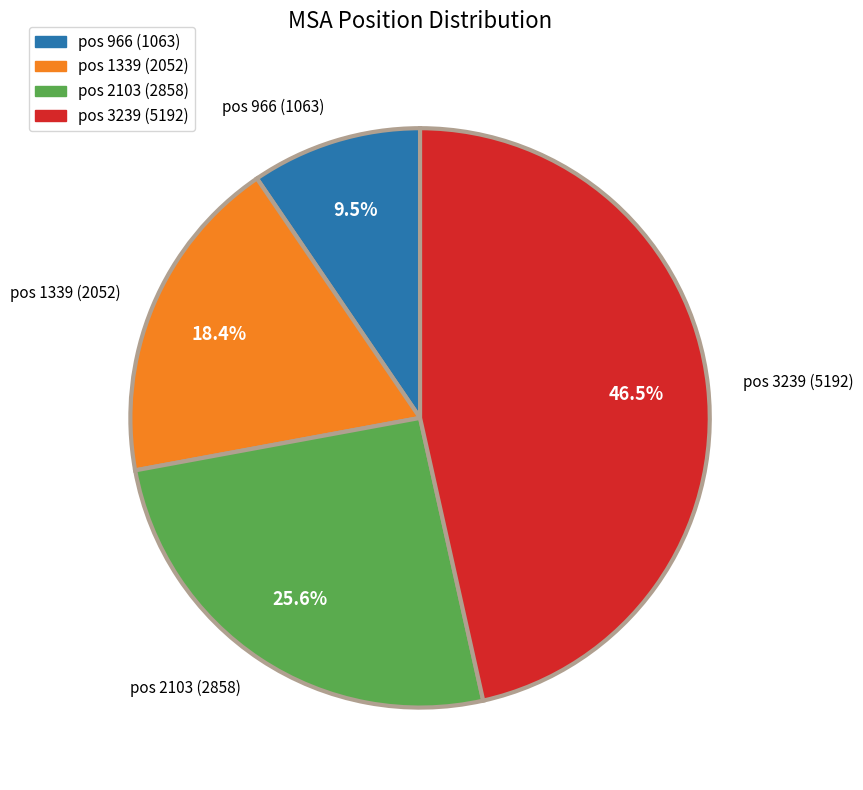

What portion of the pie excludes pos 3239 (5192)?

53.5%